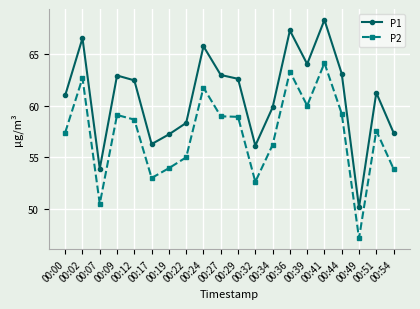

Read the P2 value at 00:49.

47.2